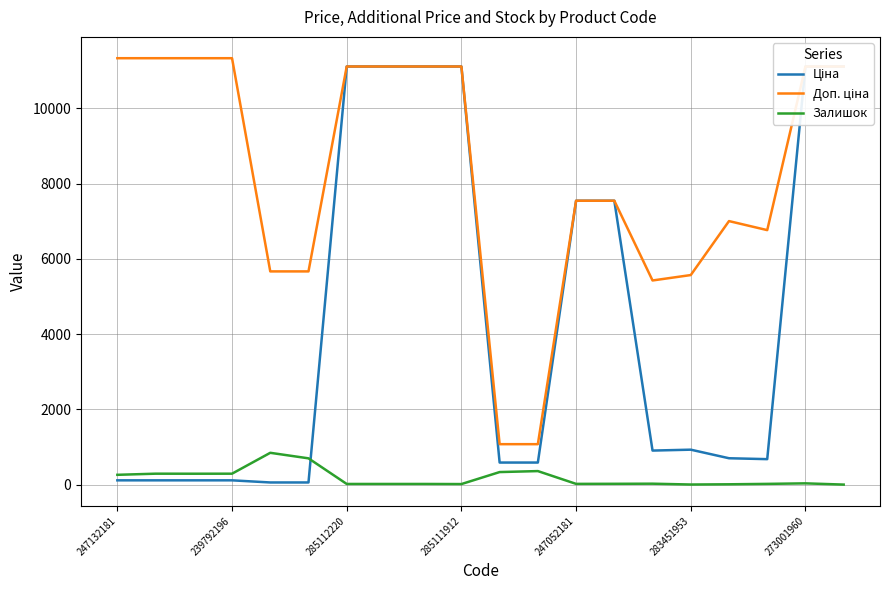

What is the sum of the Доп. ціна values at 7 and 247132181?

22447.6